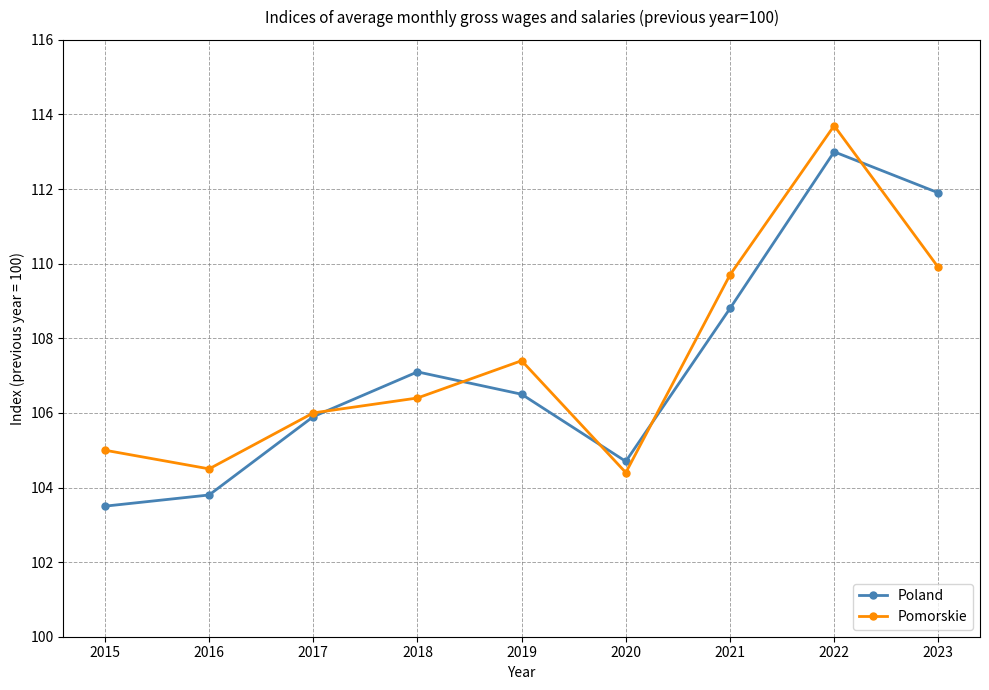

Between 2017 and 2023, which series saw the biggest shift?

Poland